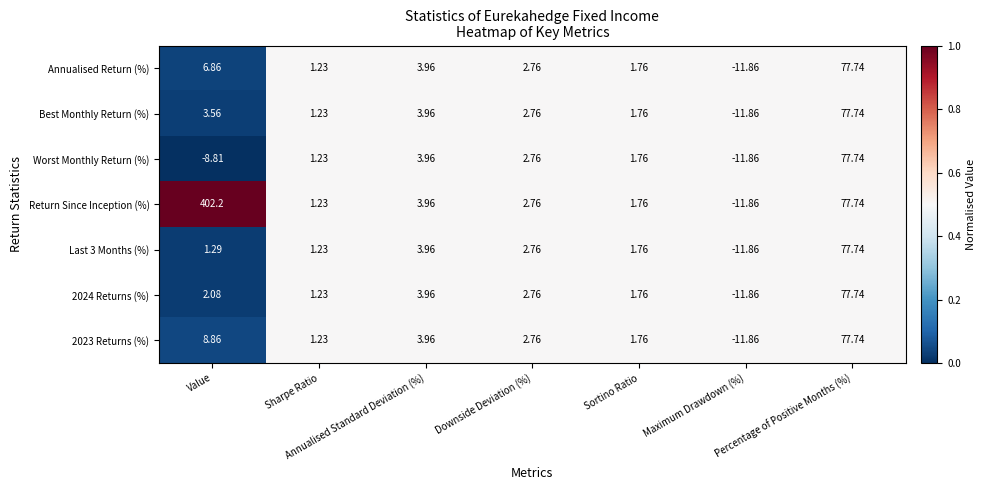

Which series has the largest total across all categories?

Return Since Inception (%)